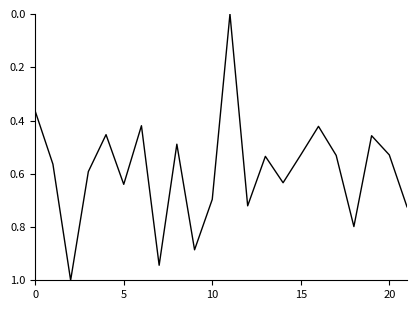

What is the maximum value shown in the chart?

1.0